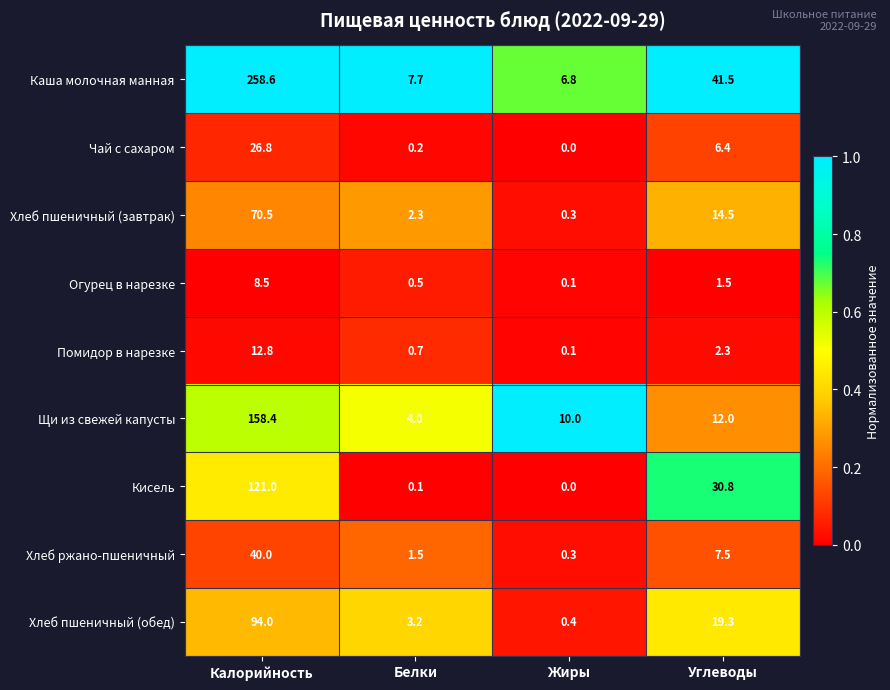

What is the sum of the Щи из свежей капусты values at Калорийность and Белки?

162.4